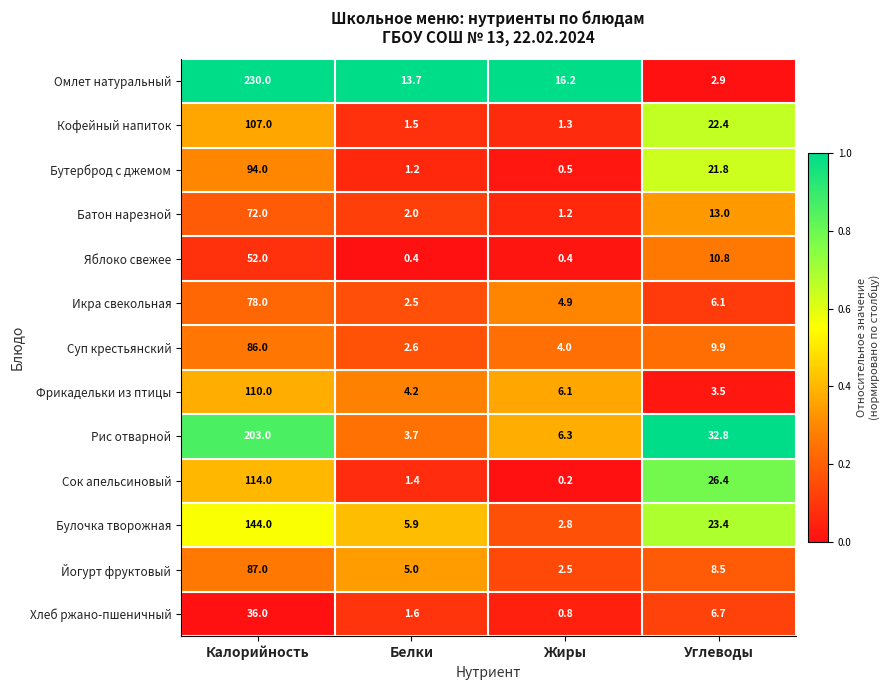

The value of Булочка творожная at Калорийность is 41.8. True or false?

False